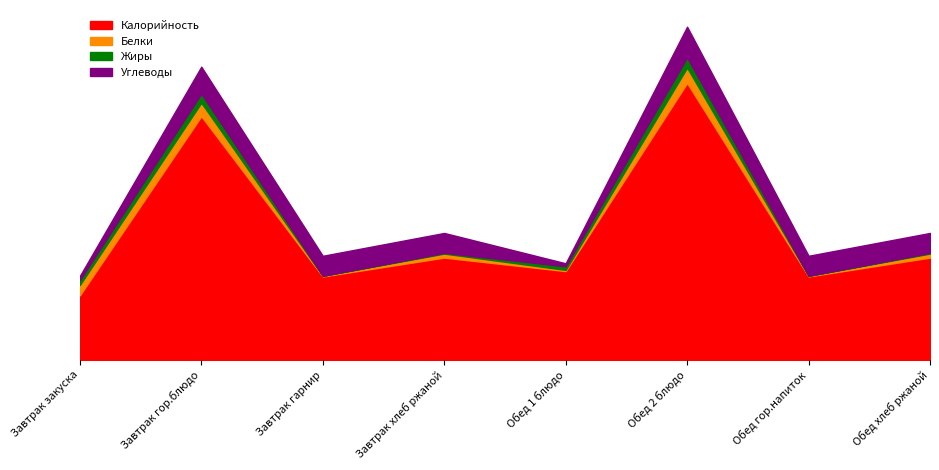

What is the label of the 7th point from the right?

Завтрак гор.блюдо